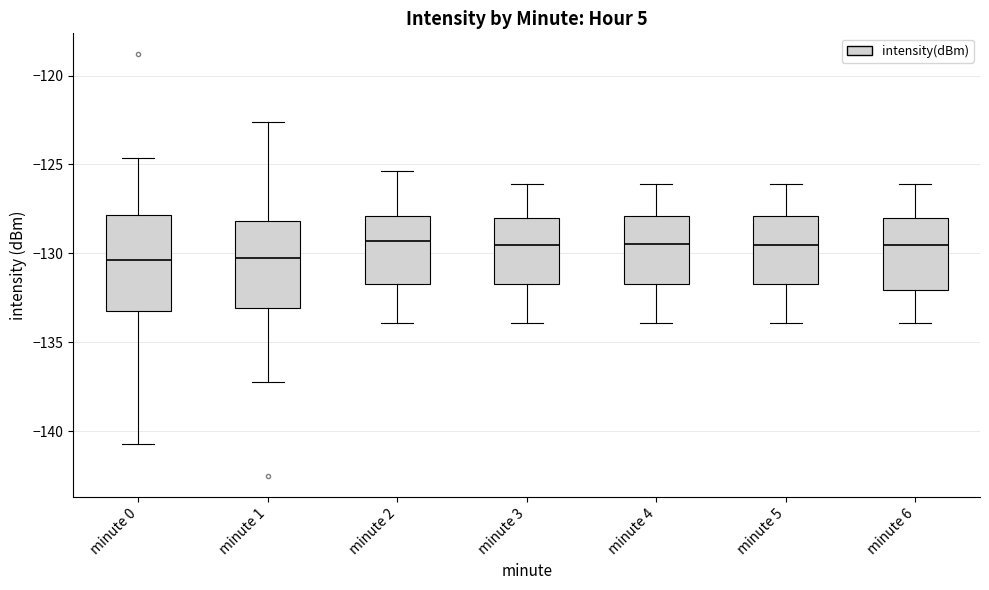

Reading left to right, transcribe this box plot: for each box, give where its median line is, the range the box spans, and where its two whiskers end, as read against the y-axis. The values are not printed on the chart, so give them approximately, as read against the axis.

minute 0: median -130.5, box -133.0 to -128.0, whiskers -140.5 to -124.5
minute 1: median -130.0, box -133.0 to -128.0, whiskers -137.0 to -122.5
minute 2: median -129.5, box -131.5 to -128.0, whiskers -134.0 to -125.5
minute 3: median -129.5, box -131.5 to -128.0, whiskers -134.0 to -126.0
minute 4: median -129.5, box -131.5 to -128.0, whiskers -134.0 to -126.0
minute 5: median -129.5, box -131.5 to -128.0, whiskers -134.0 to -126.0
minute 6: median -129.5, box -132.0 to -128.0, whiskers -134.0 to -126.0